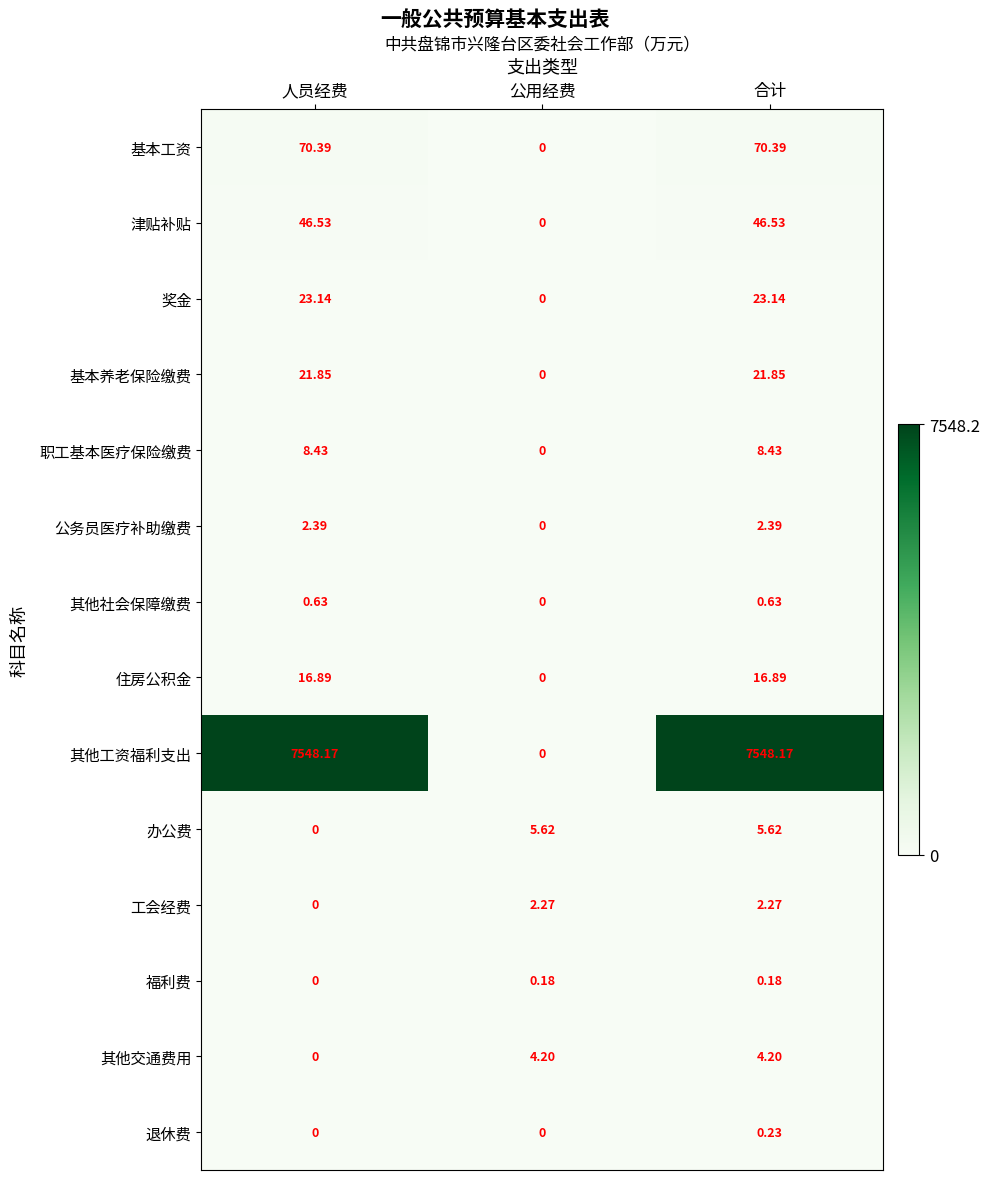

How many values in the 工会经费 series are below 2?

1